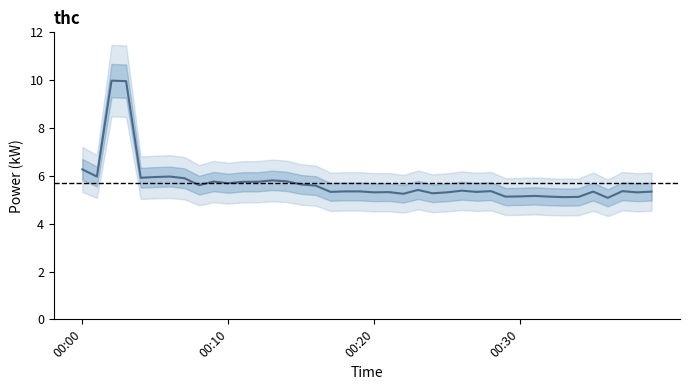

The value at 37 is 2.6. True or false?

False